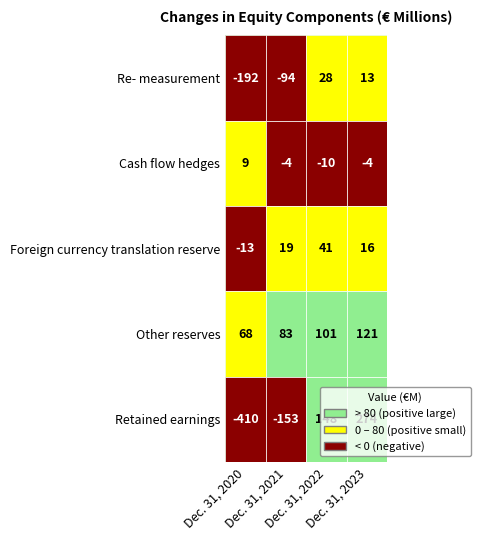

How many values in the Cash flow hedges series exceed -4?

1